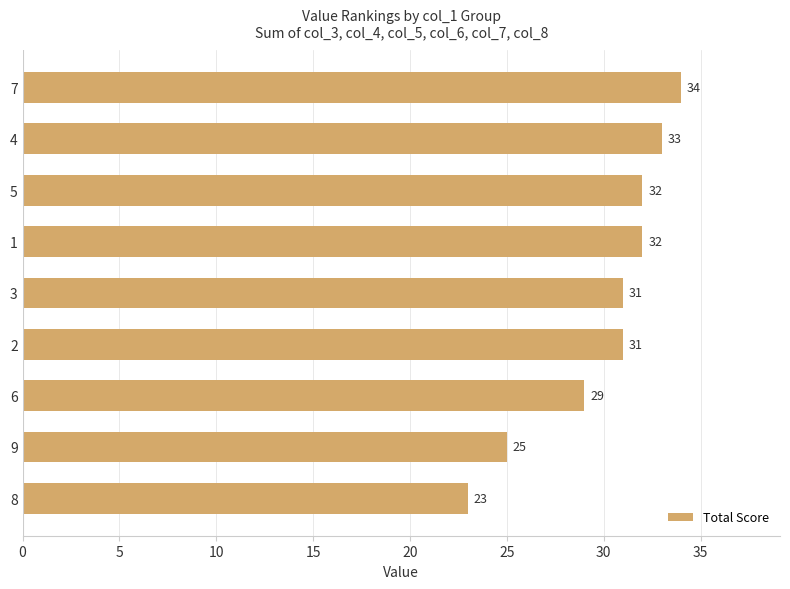

What is the value of the 4th bar from the top?

32